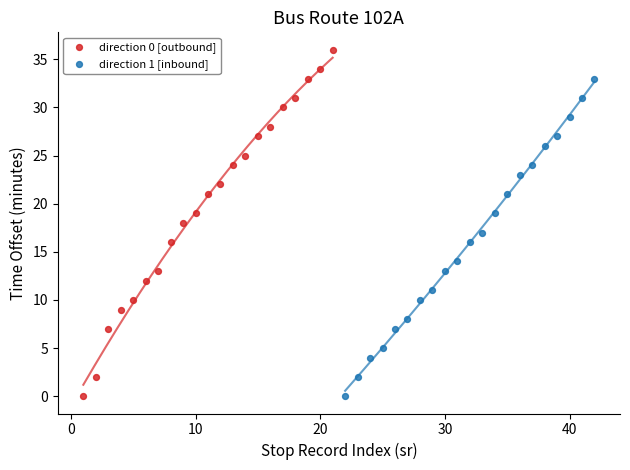

Which series reaches the maximum Y coordinate?

direction 0 [outbound]